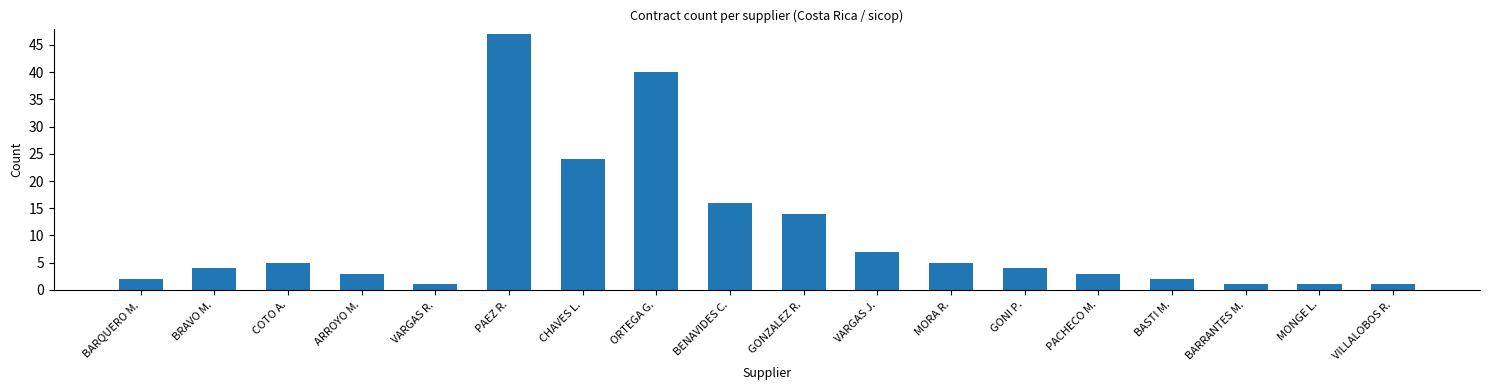

Between GONI P. and PAEZ R., which is larger?

PAEZ R.